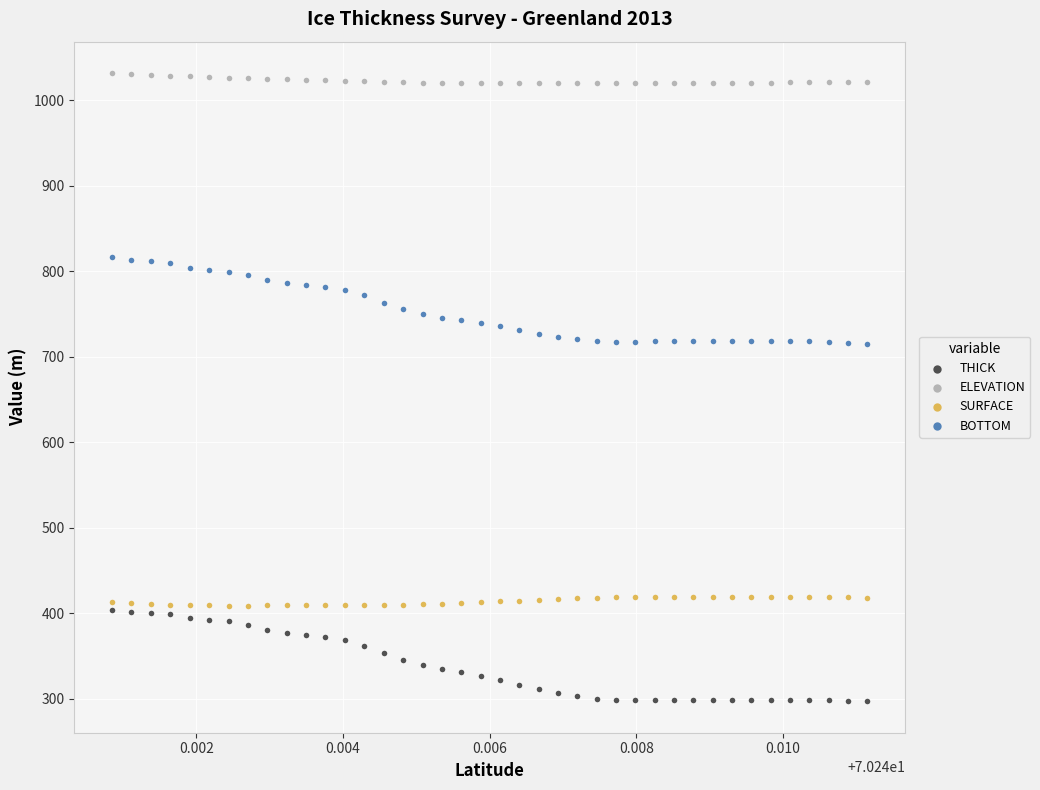

Which series contains the lowest Y value?

THICK